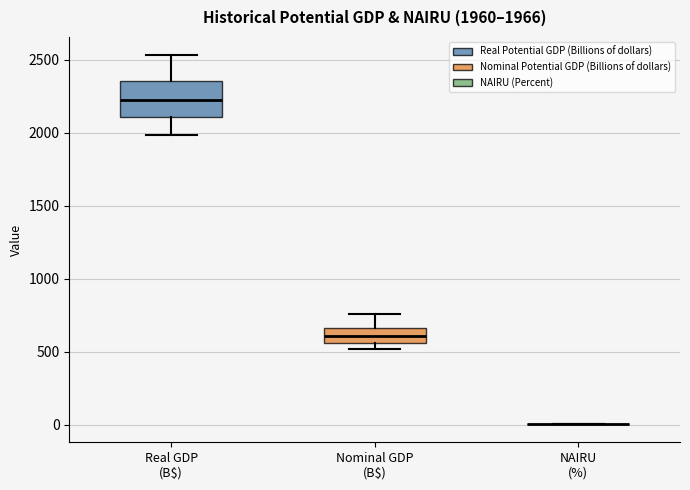

Which box is the tallest, from its lower edge to its upper edge?

Real GDP (B$)